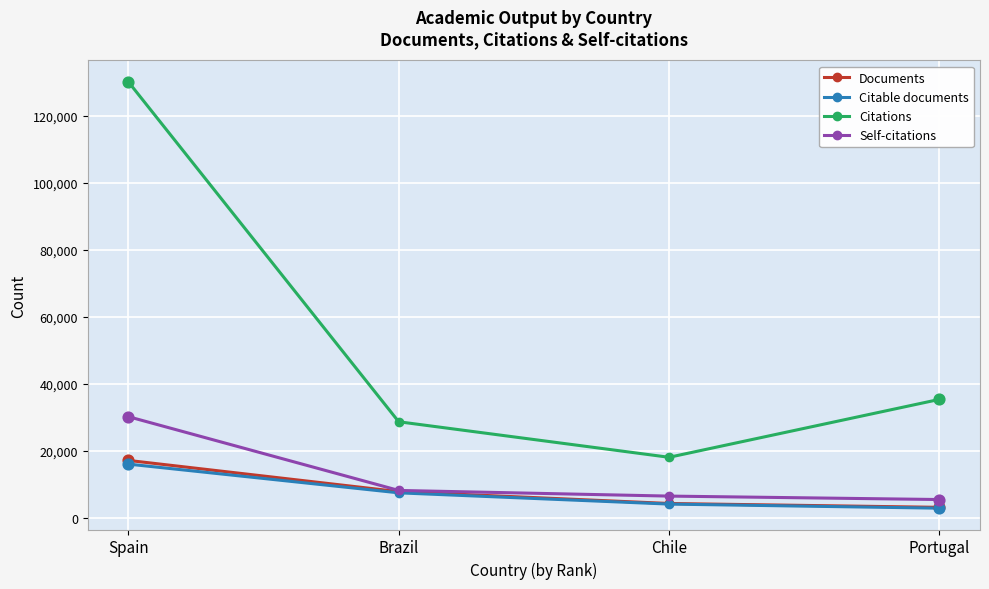

What is the spread (max minus min) of values at Brazil?

21225